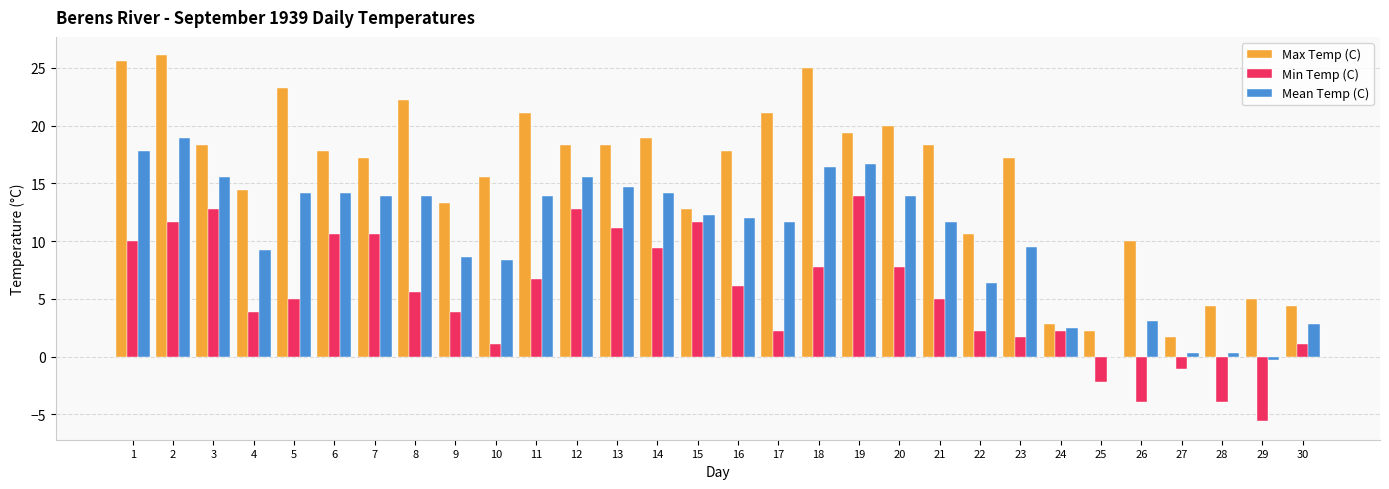

Does the chart contain stacked bars?

No